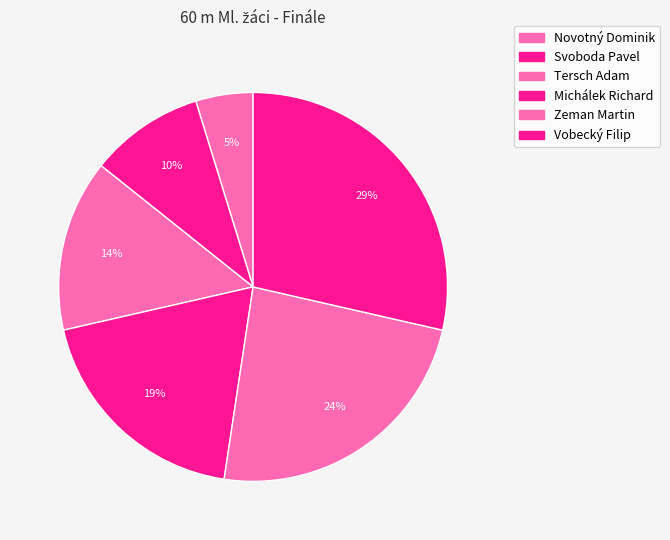

Combined, do Michálek Richard and Vobecký Filip account for over 50%?

No